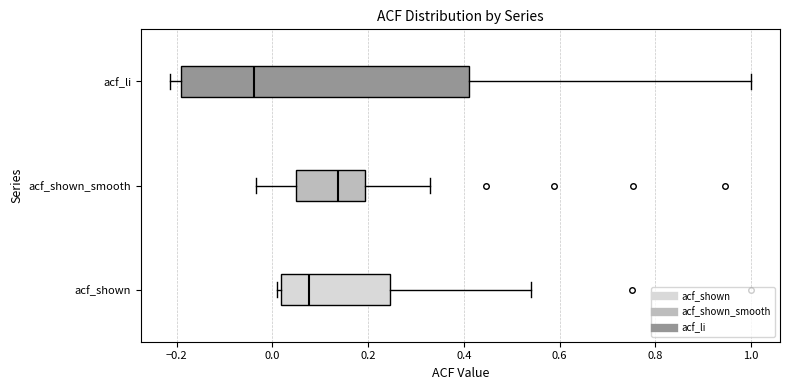

Reading bottom to top, read every box against the x-axis: the position of its median line, the range the box covers, and the ends of its whiskers. The values are not printed on the chart, so give them approximately, as read against the axis.

acf_shown: median 0.08, box 0.02 to 0.24, whiskers 0.02 (just left of the box's left edge) to 0.54
acf_shown_smooth: median 0.14, box 0.04 to 0.20, whiskers -0.04 to 0.32
acf_li: median -0.04, box -0.20 to 0.42, whiskers -0.22 to 1.00